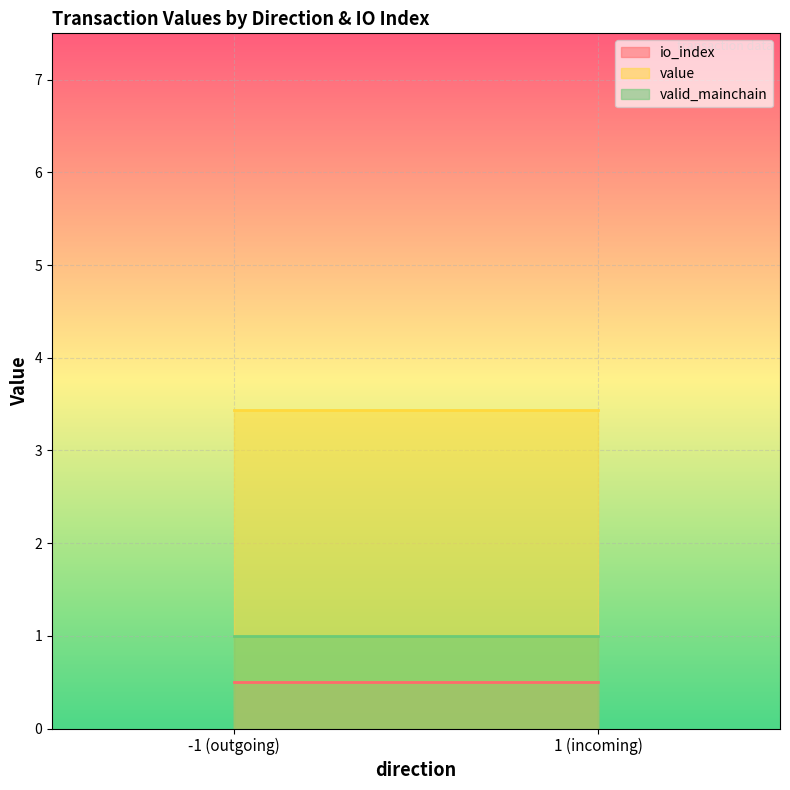

What position from the right is -1 (outgoing)?

2